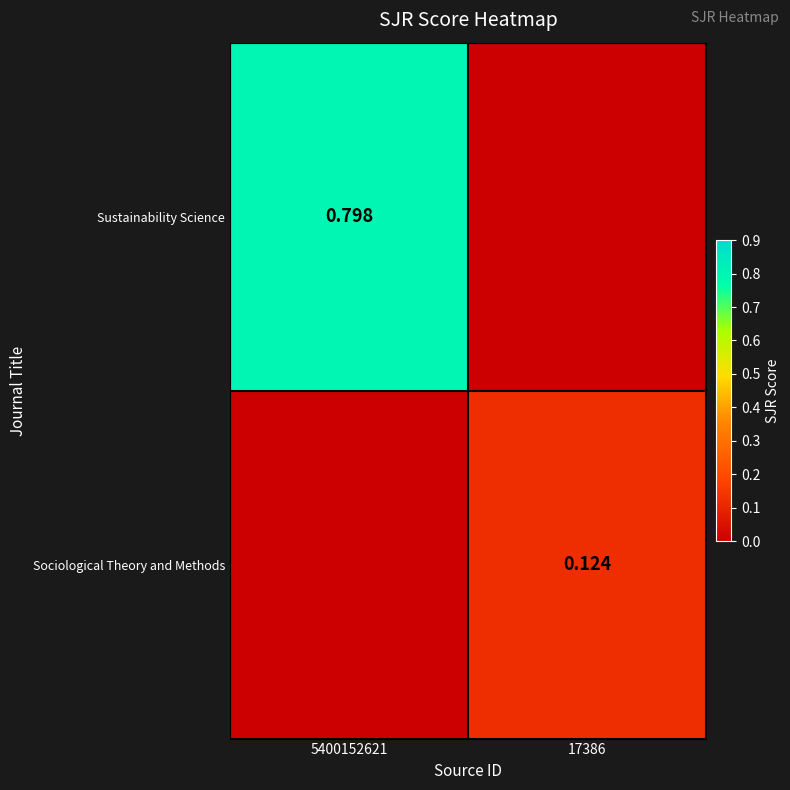

At 5400152621, list the series in order from largest to smallest.

Sustainability Science, Sociological Theory and Methods